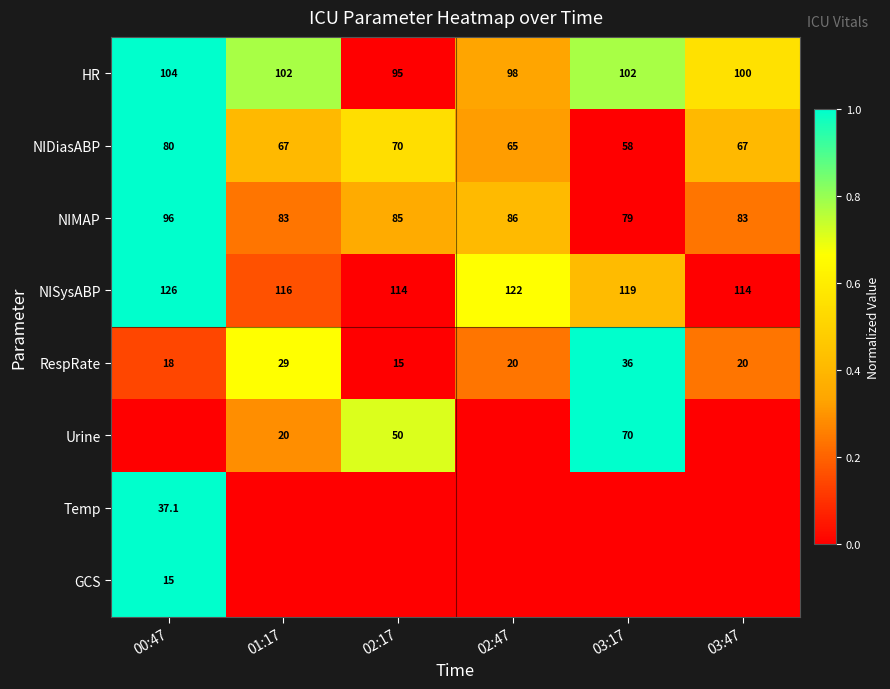

The NISysABP series shows 116.0 at 01:17. True or false?

True